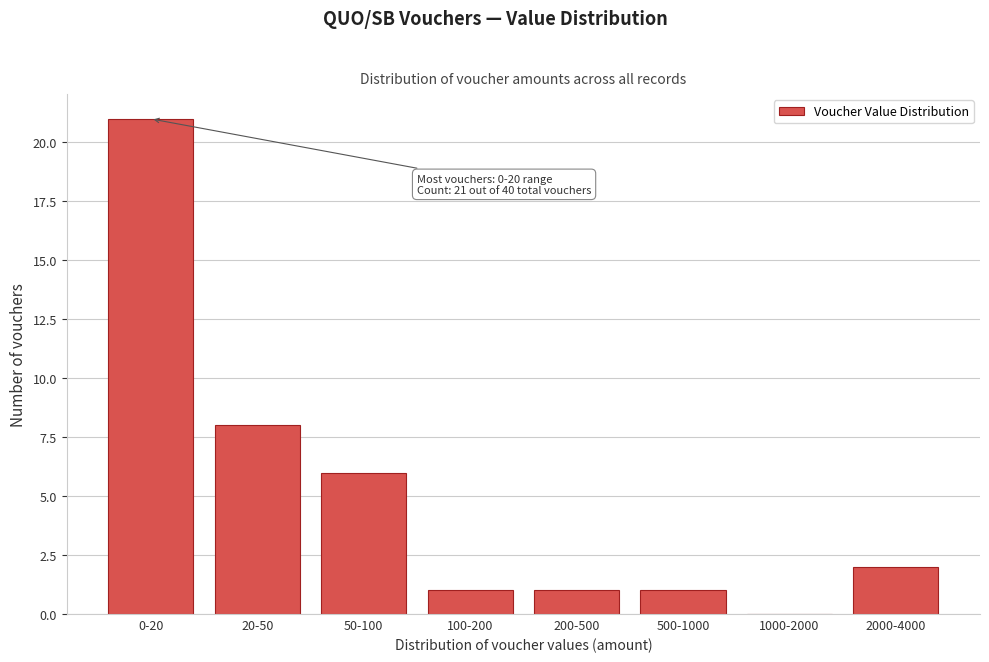

Reading right to left, what are all the values shown in this chart?

2000-4000=2	1000-2000=0	500-1000=1	200-500=1	100-200=1	50-100=6	20-50=8	0-20=21